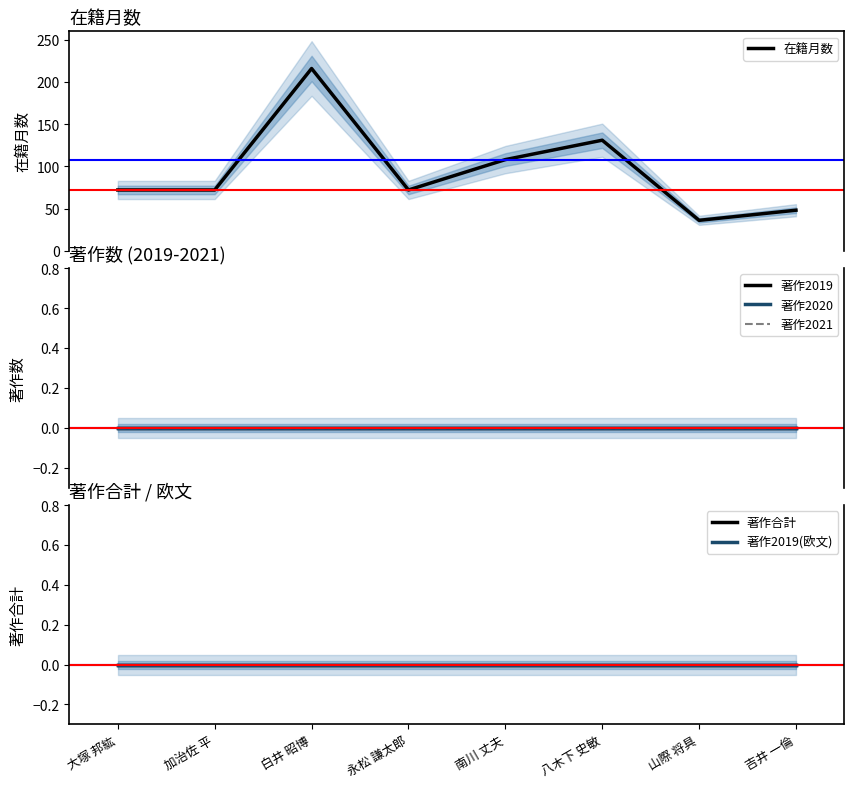

True or false: 著作合計 and 著作2019 intersect in this chart.

False